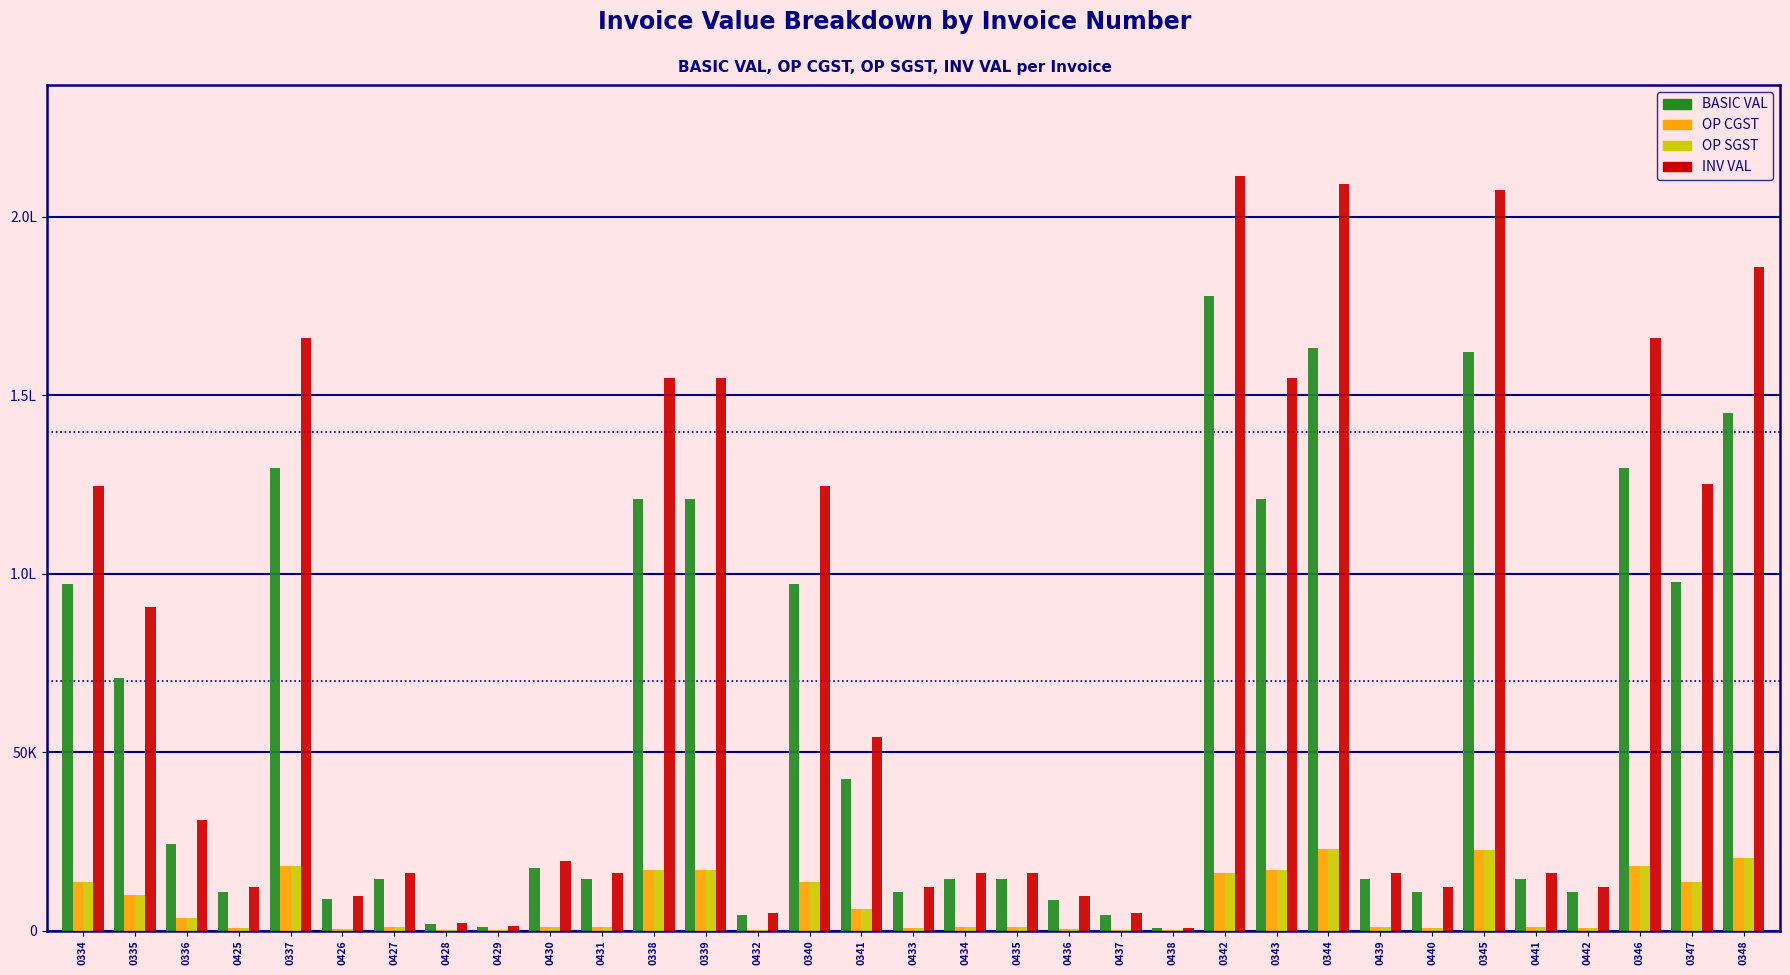

Which series has the widest spread of values?

INV VAL